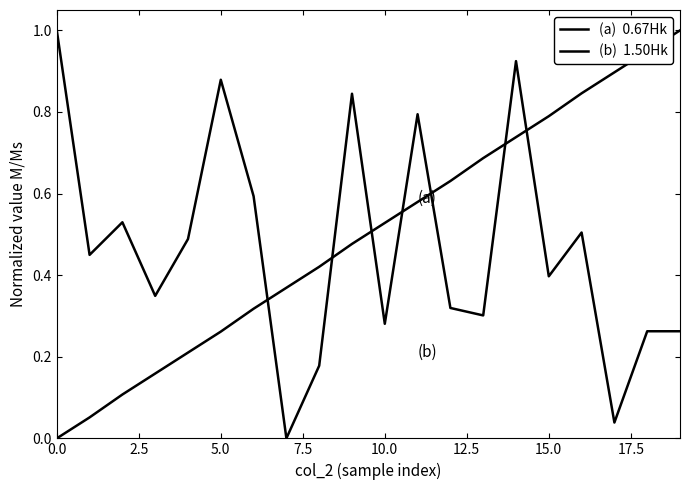

Does the chart have visible grid lines?

No